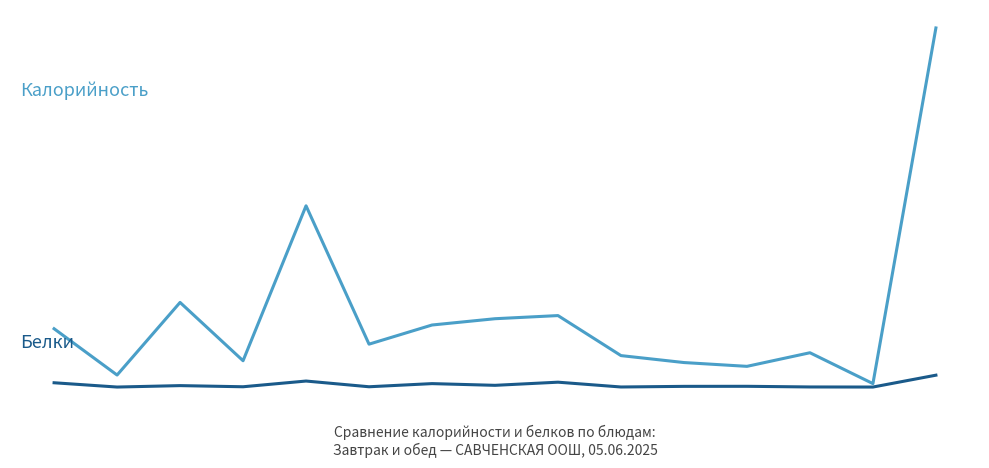

Does the chart display data point markers on the line(s)?

No